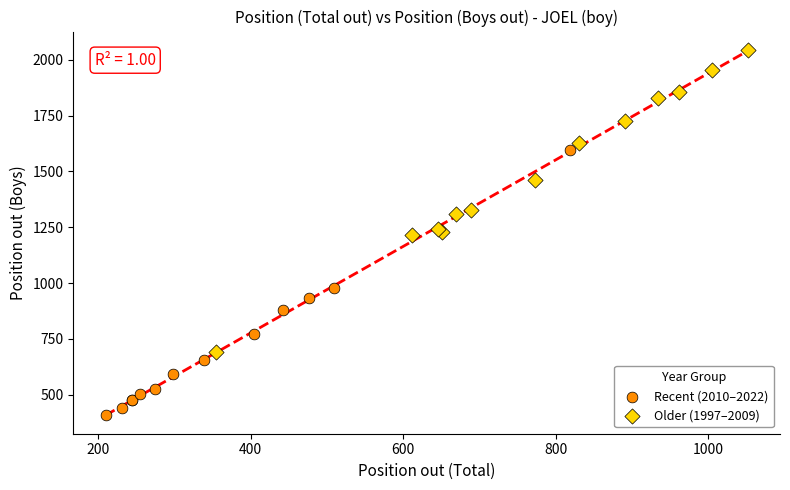

Which series reaches the minimum Y coordinate?

Recent (2010–2022)